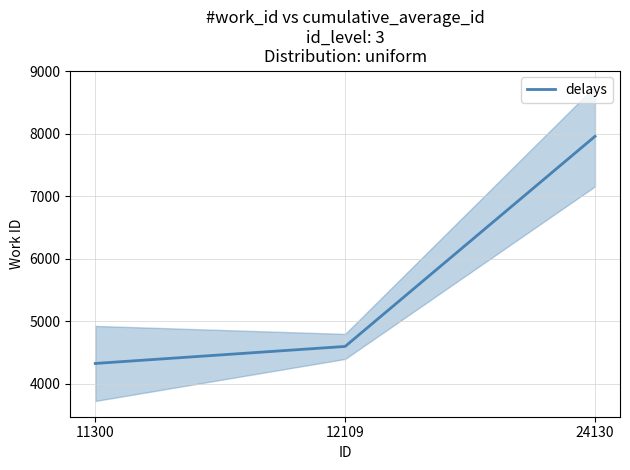

At which label does the data first exceed 4598?

24130